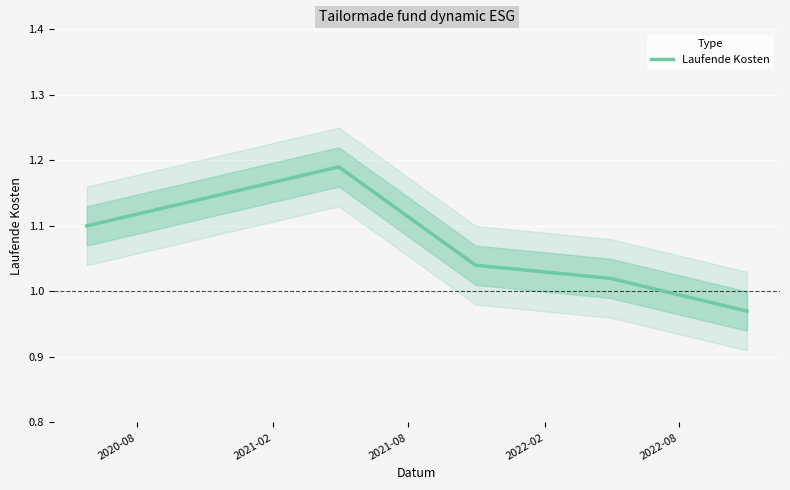

How many points are higher than both their immediate neighbors (excluding endpoints)?

1